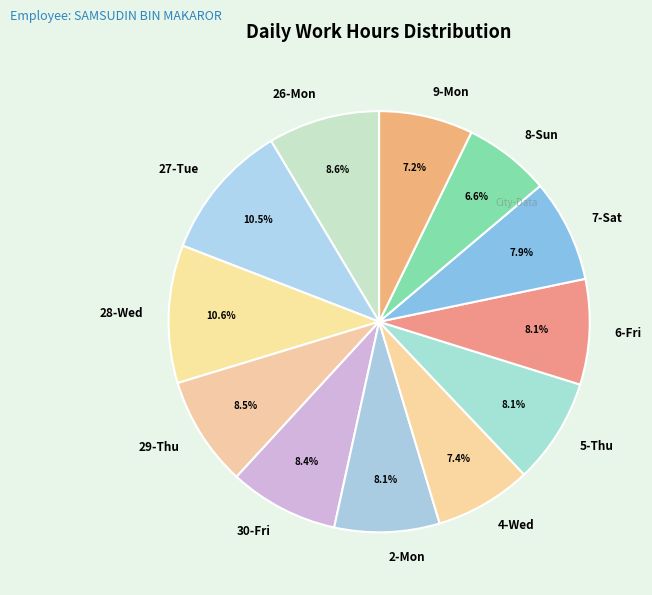

Is there a majority slice in this chart?

No